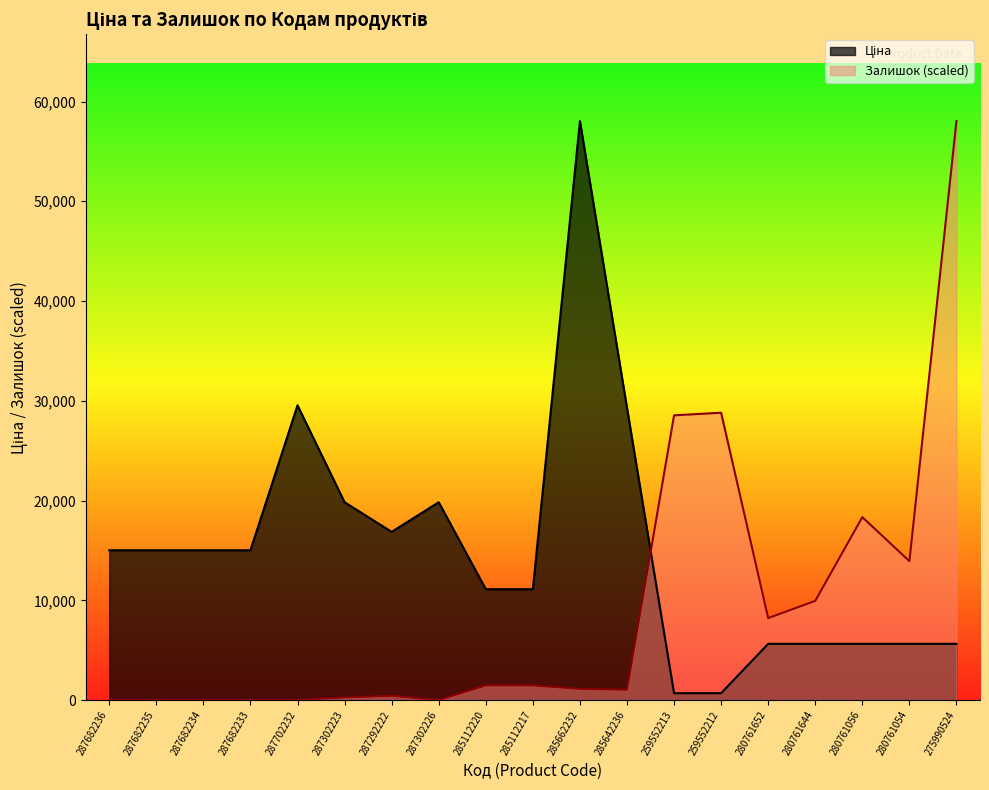

What is the label of the 2nd point from the left?

287682235